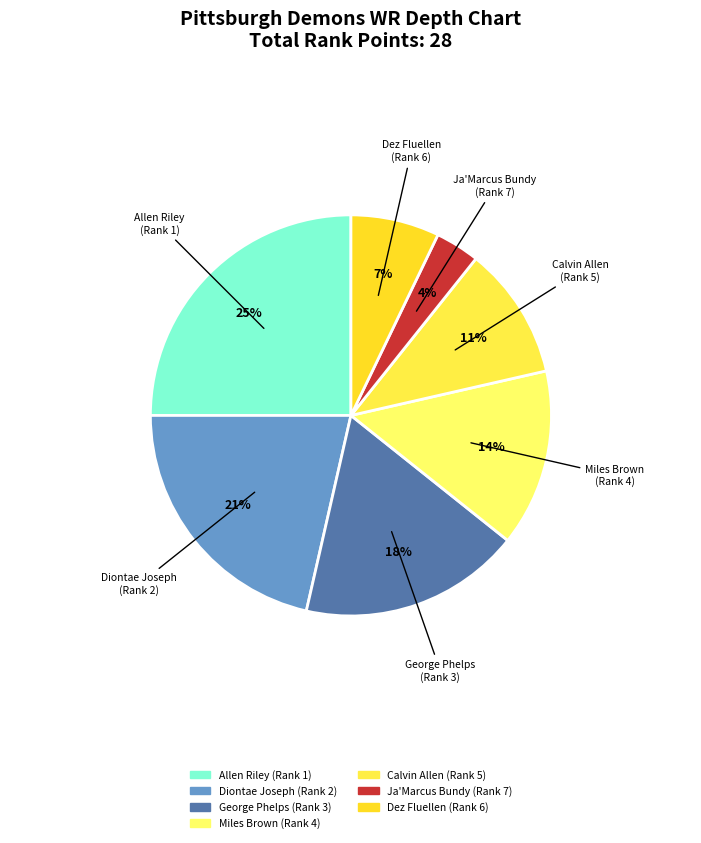

Is it true that Diontae Joseph is 21% of the pie?

True